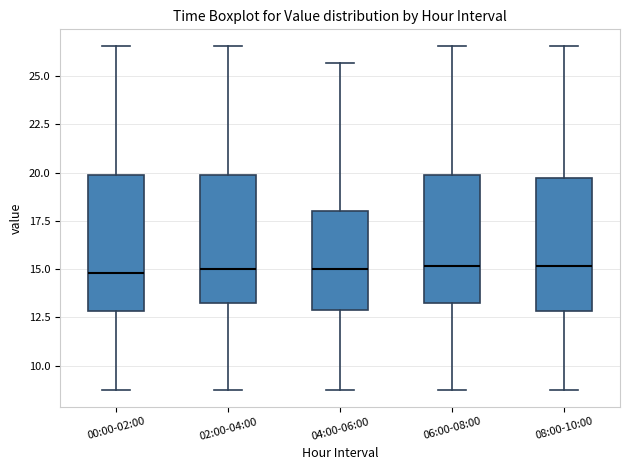

Reading left to right, read every box against the y-axis: the position of its median line, the range the box covers, and the ends of its whiskers. The values are not printed on the chart, so give them approximately, as read against the axis.

00:00-02:00: median 15.0, box 13.0 to 20.0, whiskers 9.0 to 26.5
02:00-04:00: median 15.0, box 13.5 to 20.0, whiskers 9.0 to 26.5
04:00-06:00: median 15.0, box 13.0 to 18.0, whiskers 9.0 to 25.5
06:00-08:00: median 15.0, box 13.5 to 20.0, whiskers 9.0 to 26.5
08:00-10:00: median 15.0, box 13.0 to 19.5, whiskers 9.0 to 26.5